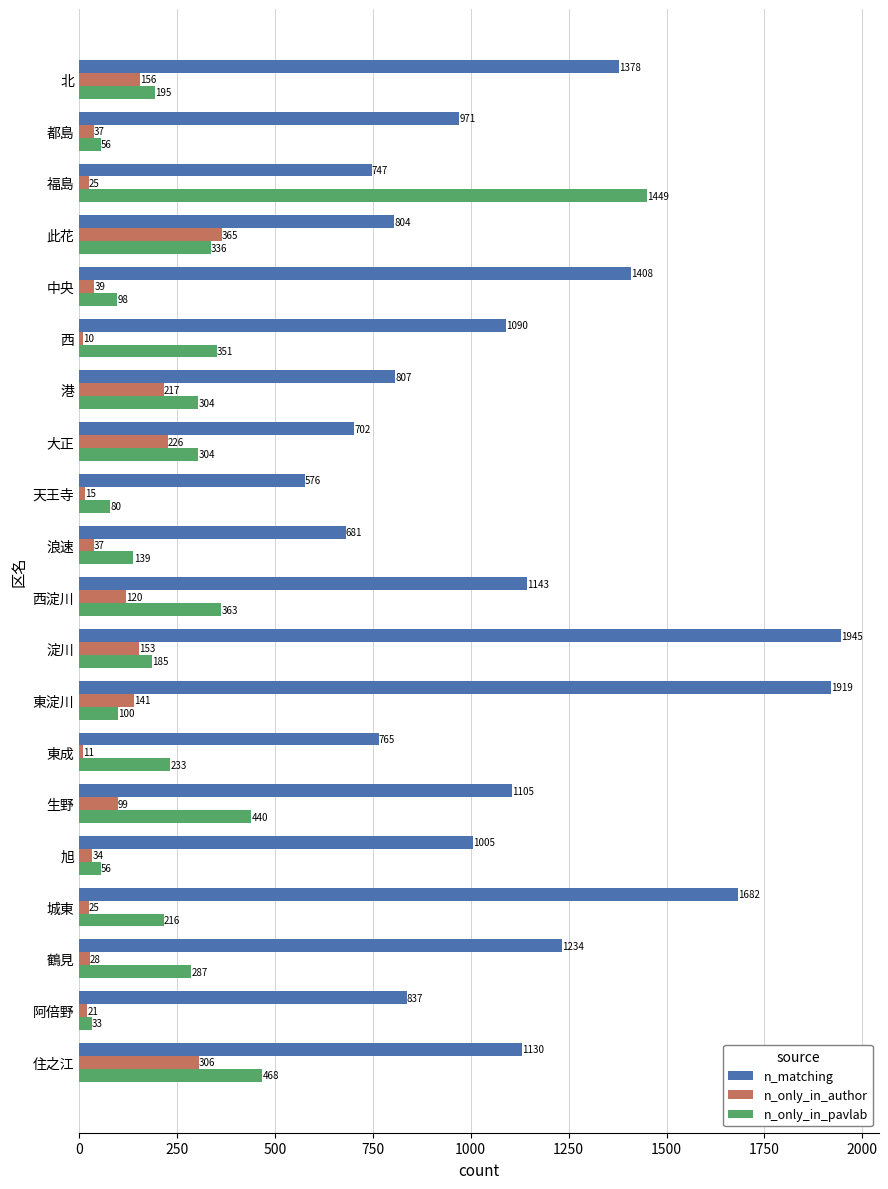

List the series in order of their overall mean, lowest first.

n_only_in_author, n_only_in_pavlab, n_matching